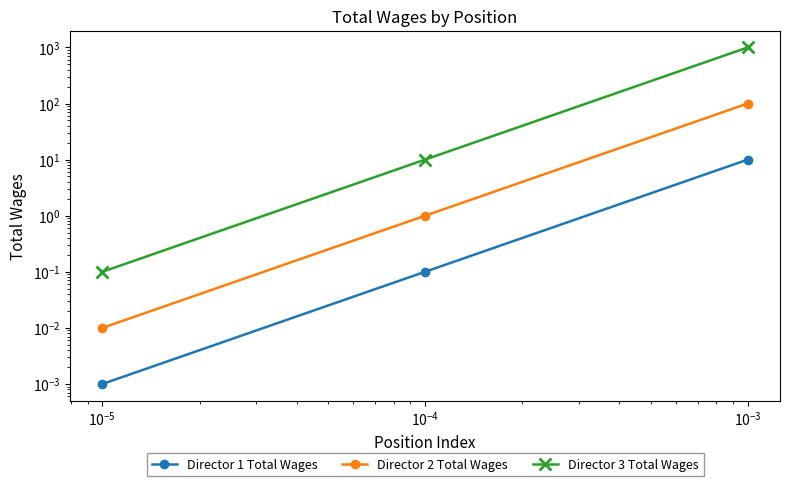

At $\mathdefault{10^{-6}}$, list the series in order from smallest to largest.

Director 1 Total Wages, Director 2 Total Wages, Director 3 Total Wages